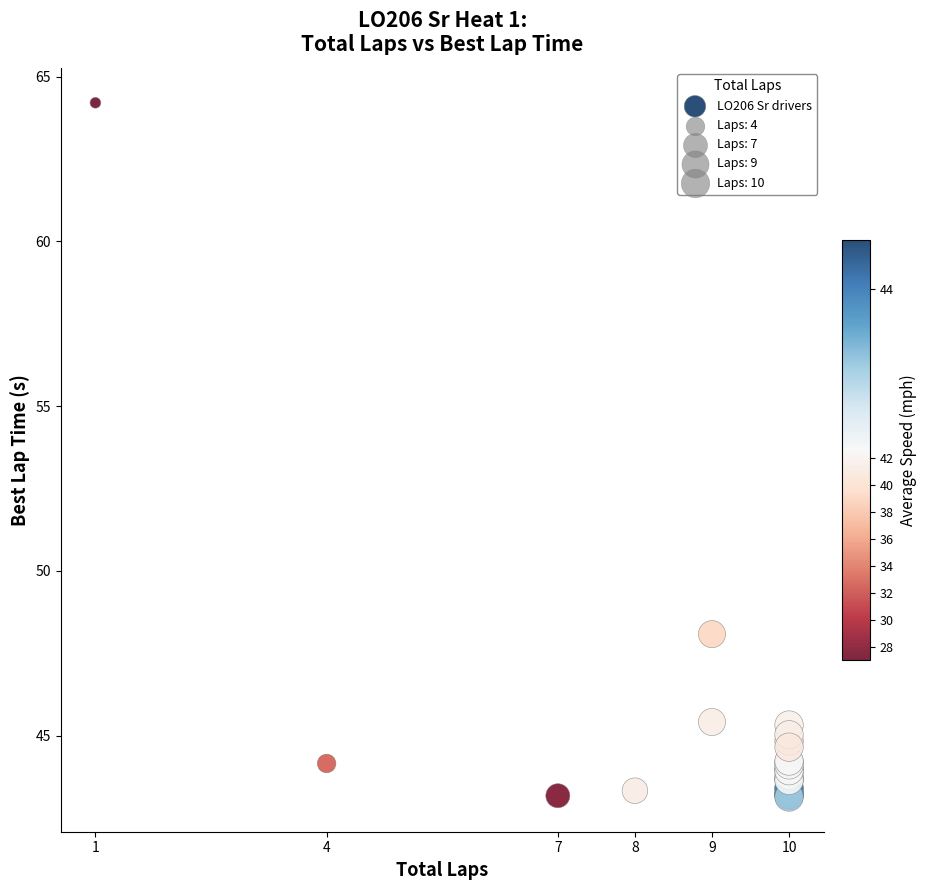

What Y value in the scatter plot is closest to 53?

48.1